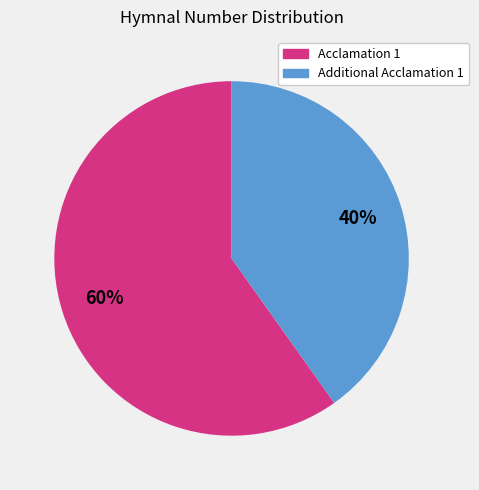

Count the number of slices in the pie.

2